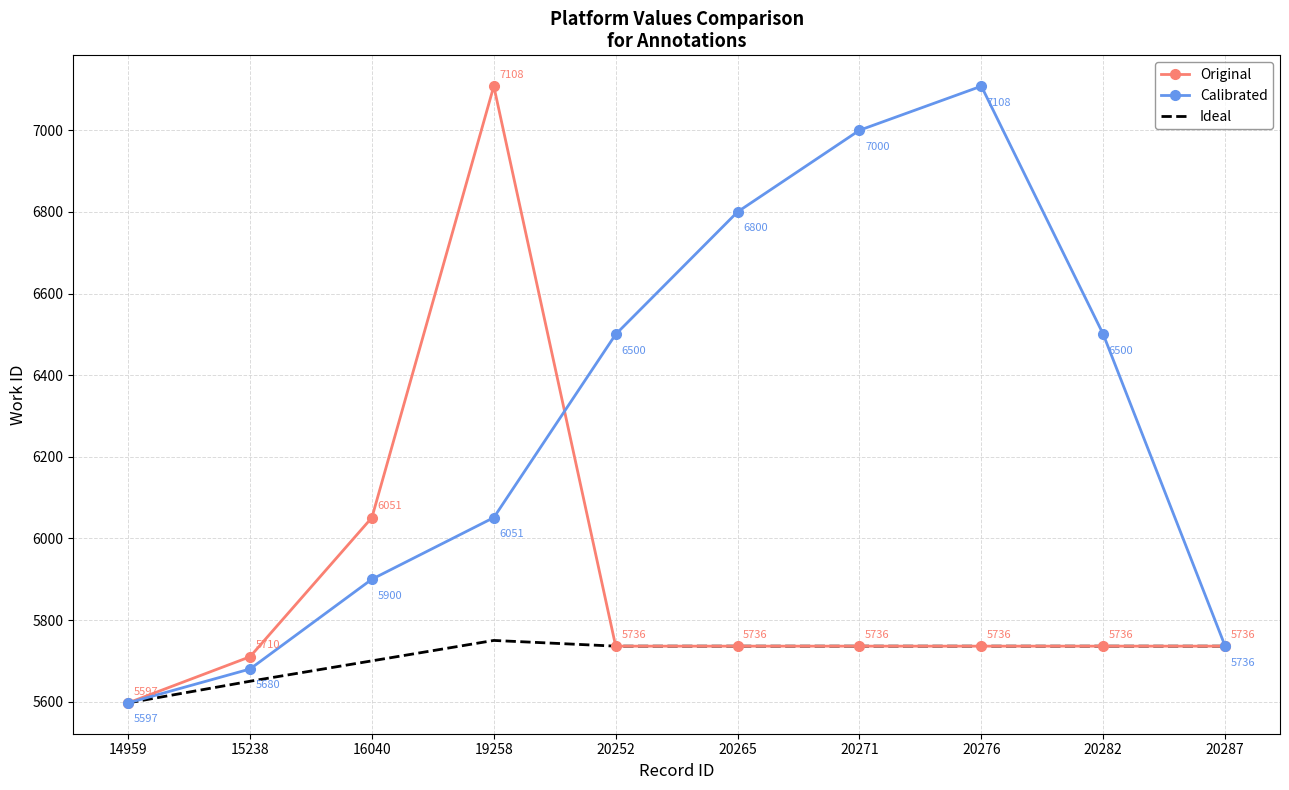

Where is the first local maximum for Ideal?

19258